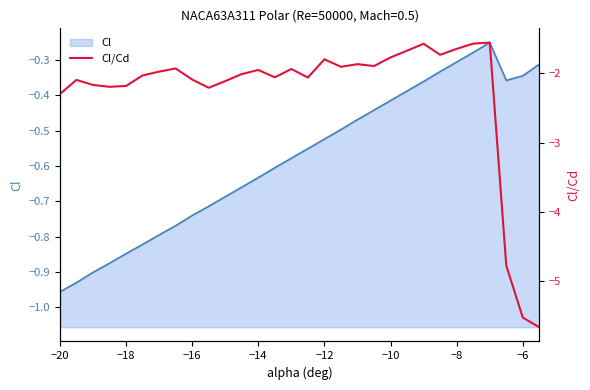

Reading left to right, list all the values displayed in this chart.

Cl: -1.0	-0.9	-0.9	-0.9	-0.8	-0.8	-0.8	-0.8	-0.7	-0.7	-0.7	-0.7	-0.6	-0.6	-0.6	-0.6	-0.5	-0.5	-0.5	-0.4	-0.4	-0.4	-0.4	-0.3	-0.3	-0.3	-0.3	-0.4	-0.3	-0.3
Cl/Cd: -2.3	-2.1	-2.2	-2.2	-2.2	-2.0	-2.0	-1.9	-2.1	-2.2	-2.1	-2.0	-1.9	-2.1	-1.9	-2.1	-1.8	-1.9	-1.9	-1.9	-1.8	-1.7	-1.6	-1.7	-1.6	-1.6	-1.6	-4.8	-5.5	-5.7